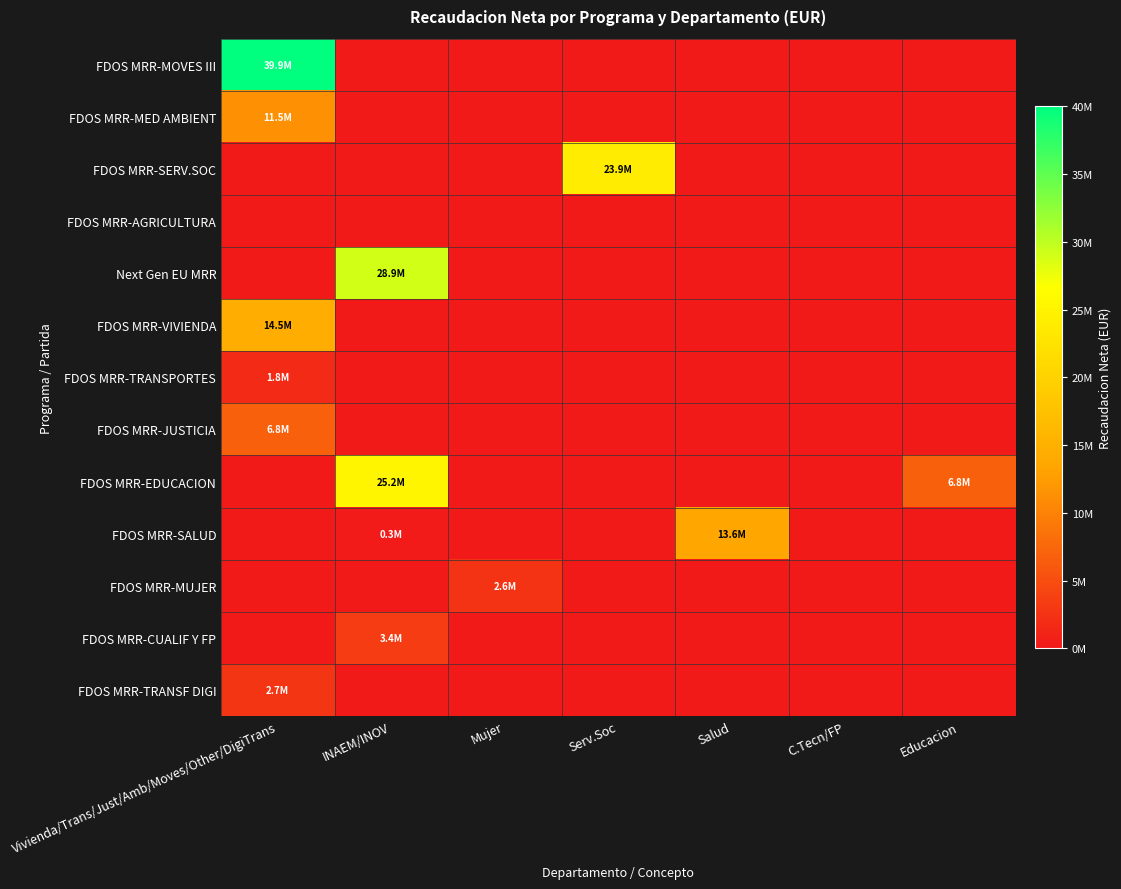

Which has a higher value, Salud or C.Tecn/FP?

Salud